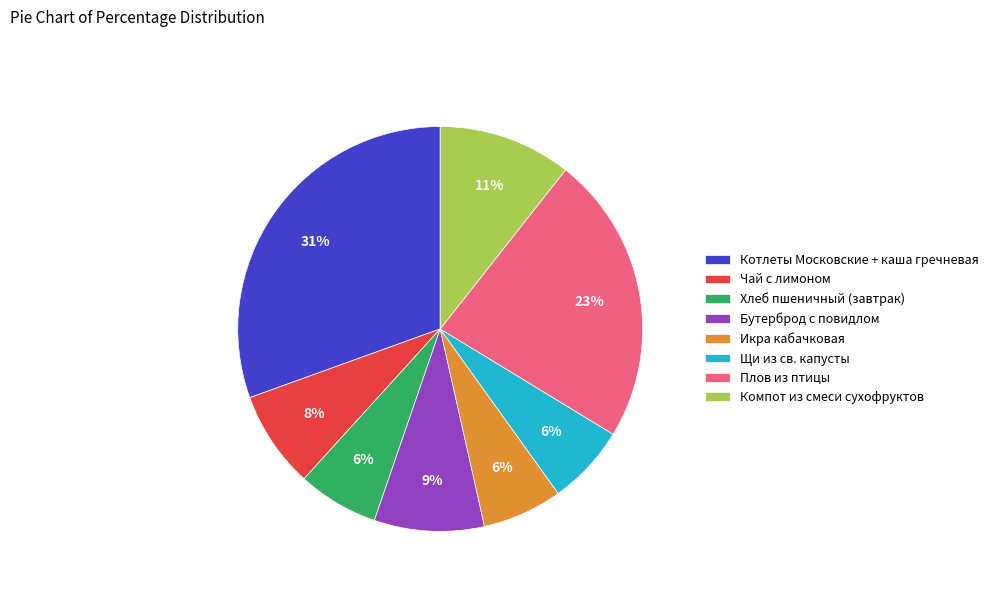

To the nearest percent, what is the average slice percentage?

12%